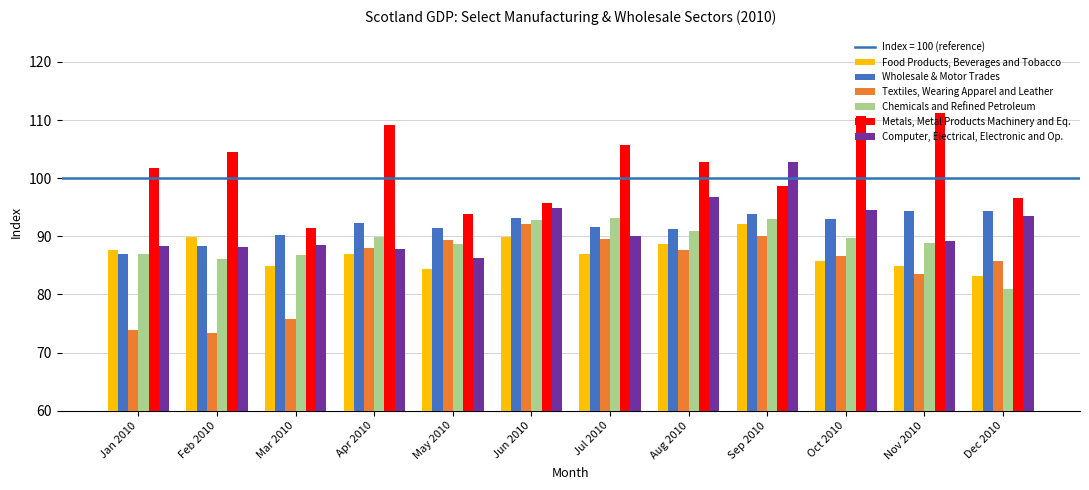

At which label is Textiles, Wearing Apparel and Leather closest to 82?

Nov 2010